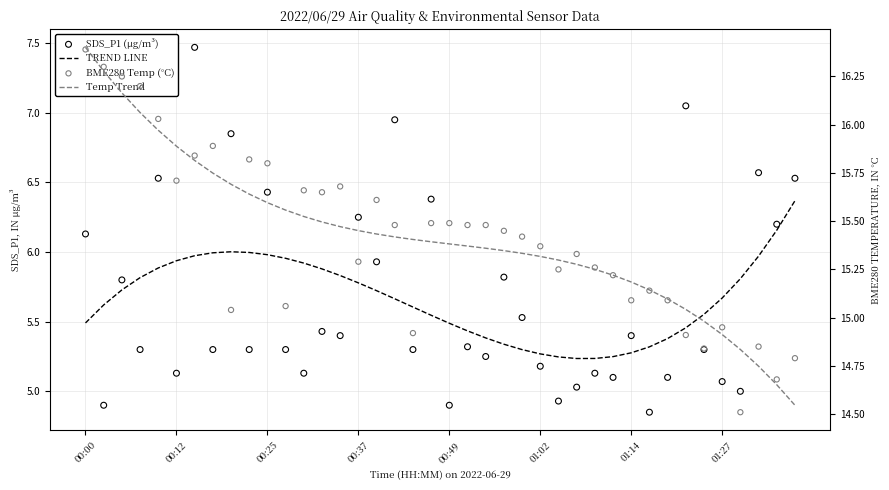

What is the total value across all series at 17?

43.5